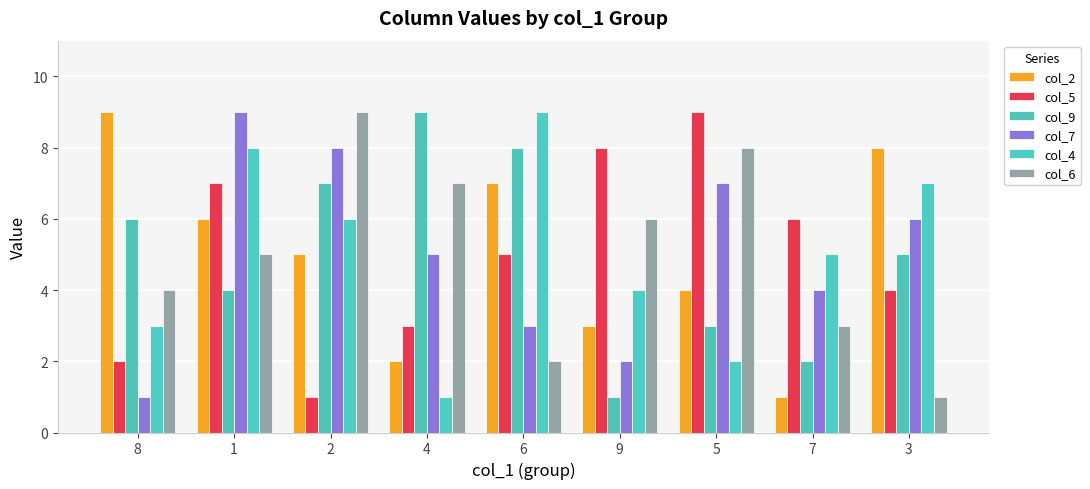

The col_2 series shows 7 at 2. True or false?

False